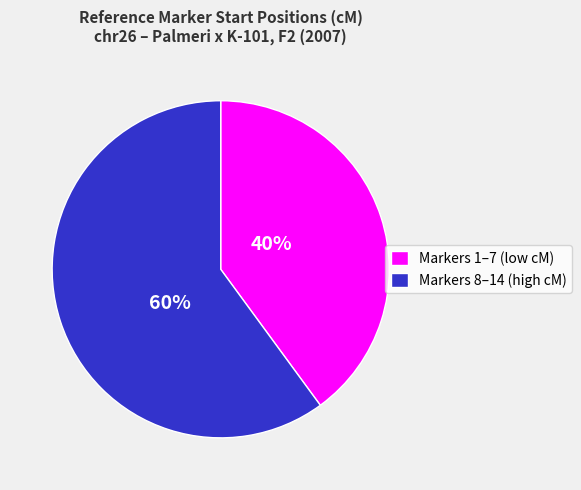

Count the number of slices in the pie.

2